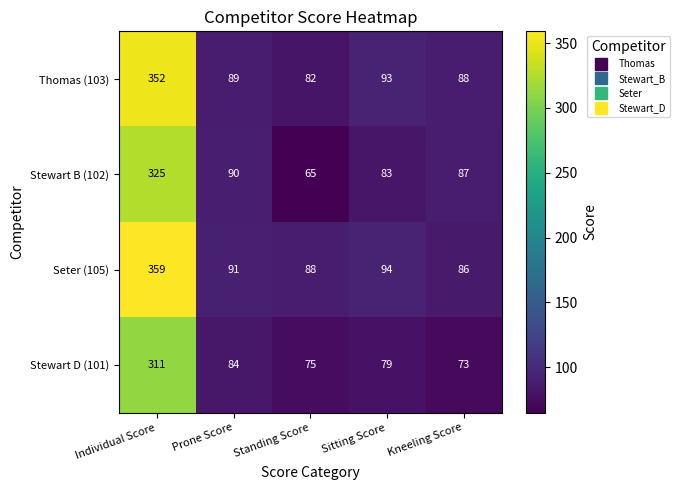

Which series changed the most between Prone Score and Sitting Score?

Stewart B (102)